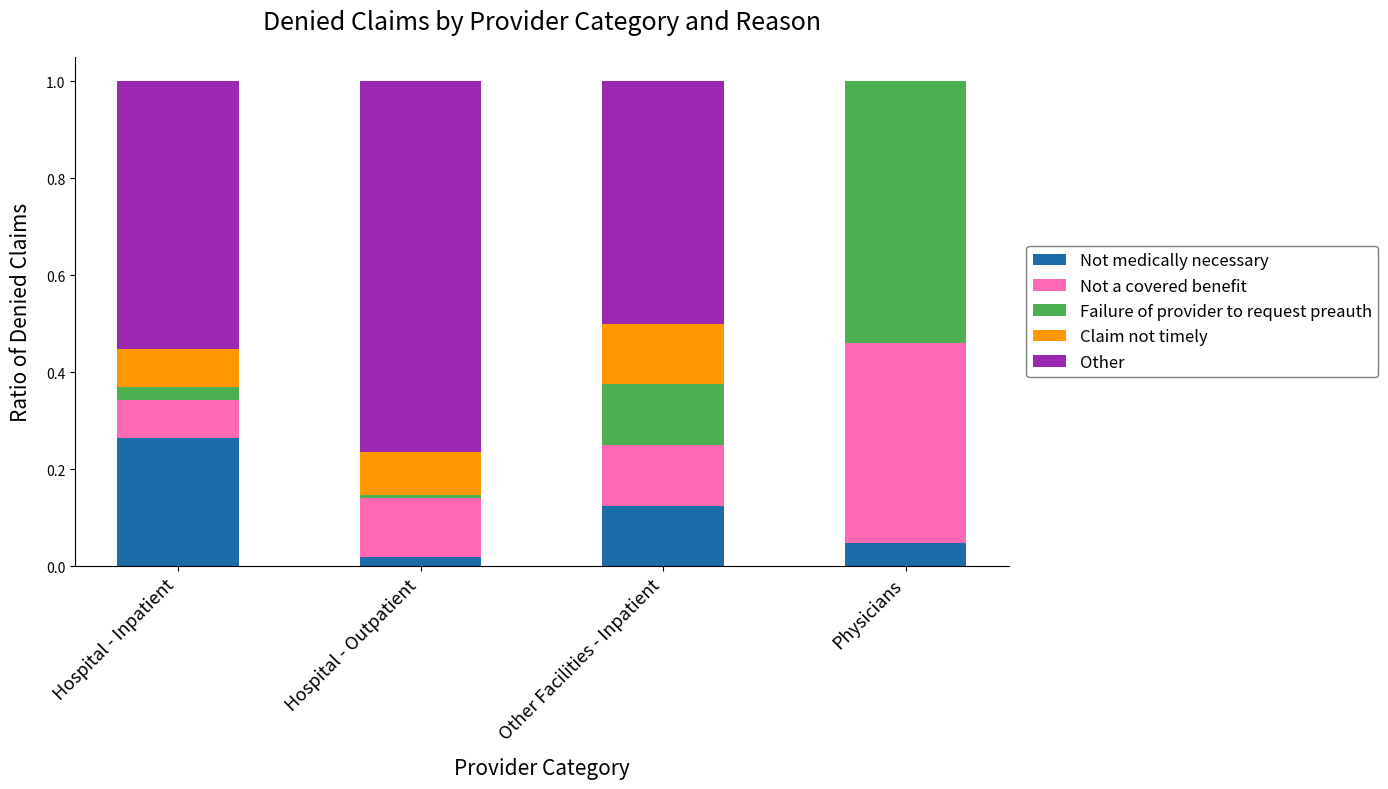

What are all the series names shown in the legend?

Not medically necessary, Not a covered benefit, Failure of provider to request preauth, Claim not timely, Other